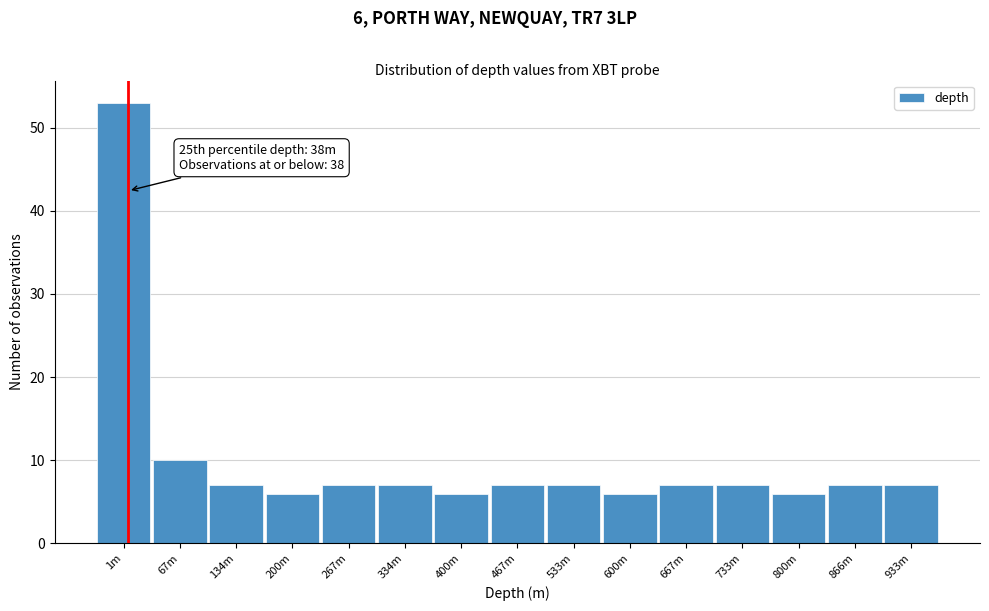

Reading left to right, extract all data points from this chart.

1m=53	67m=10	134m=7	200m=6	267m=7	334m=7	400m=6	467m=7	533m=7	600m=6	667m=7	733m=7	800m=6	866m=7	933m=7